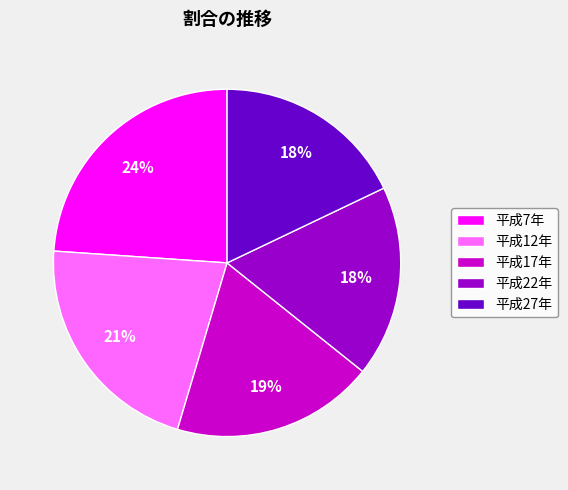

Is the sum of 平成12年 and 平成17年 greater than half?

No